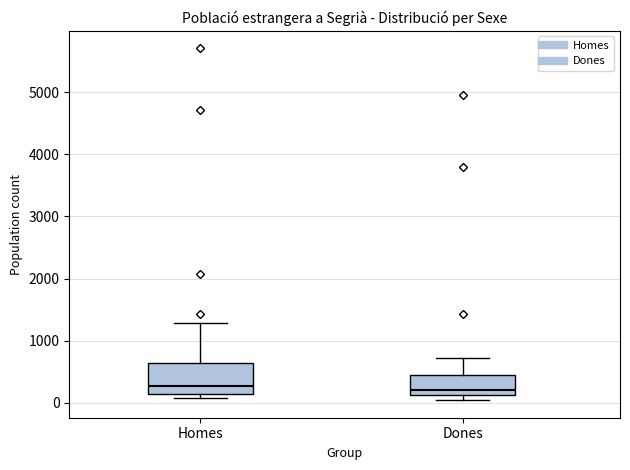

Reading left to right, read every box against the y-axis: the position of its median line, the range the box covers, and the ends of its whiskers. The values are not printed on the chart, so give them approximately, as read against the axis.

Homes: median 300, box 100 to 600, whiskers 100 (just below the box's lower edge) to 1300
Dones: median 200, box 100 to 400, whiskers 0 to 700